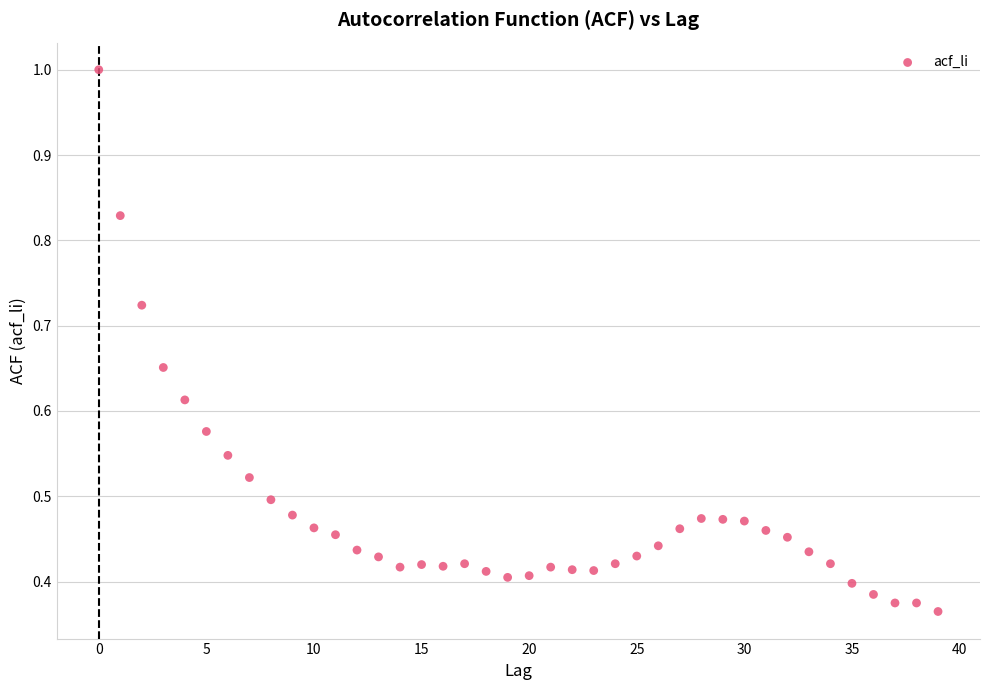

Count the number of points in this scatter plot.

40